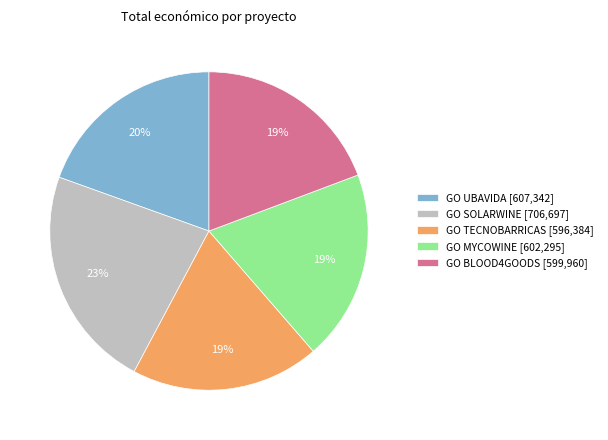

Which slice is the largest?

GO SOLARWINE